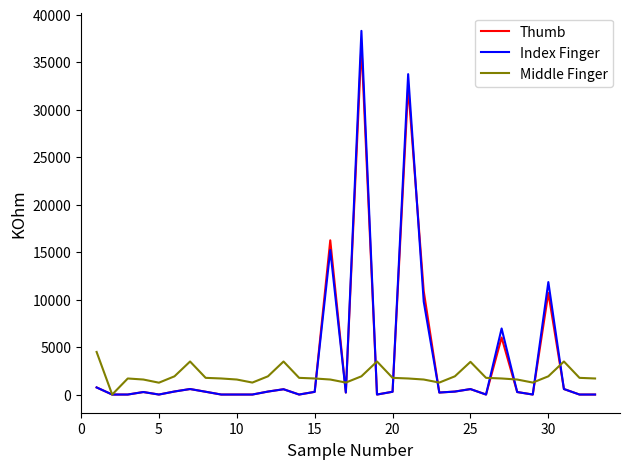

What is the maximum value for Middle Finger?

4484.2